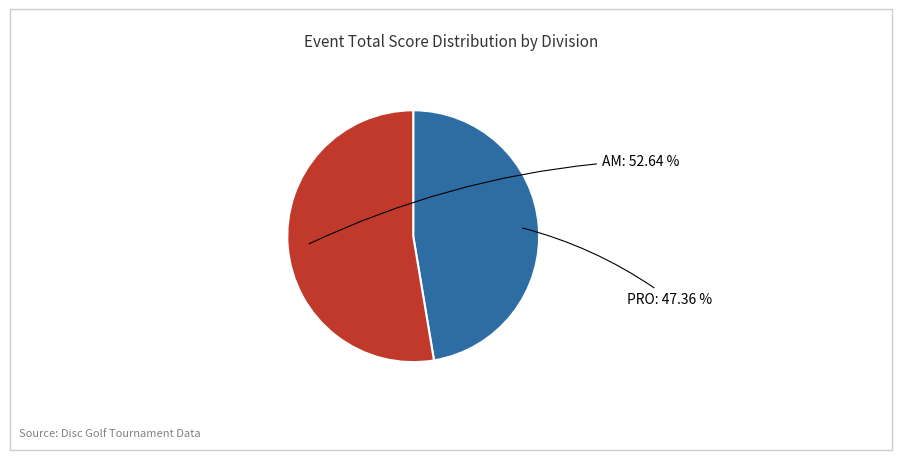

Does any single category account for the majority?

Yes